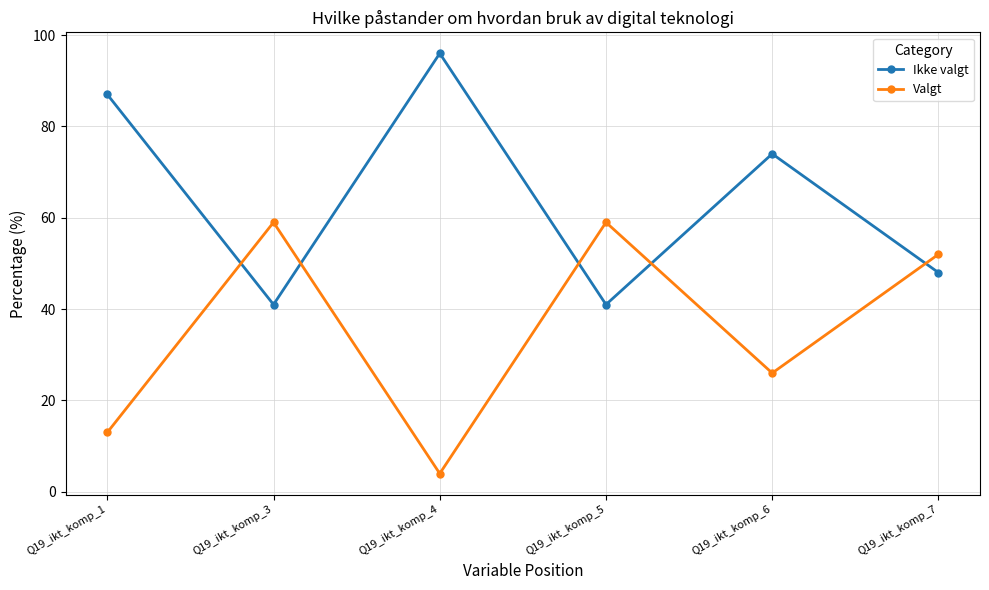

What is the sum of the Ikke valgt values at Q19_ikt_komp_1 and Q19_ikt_komp_6?

161